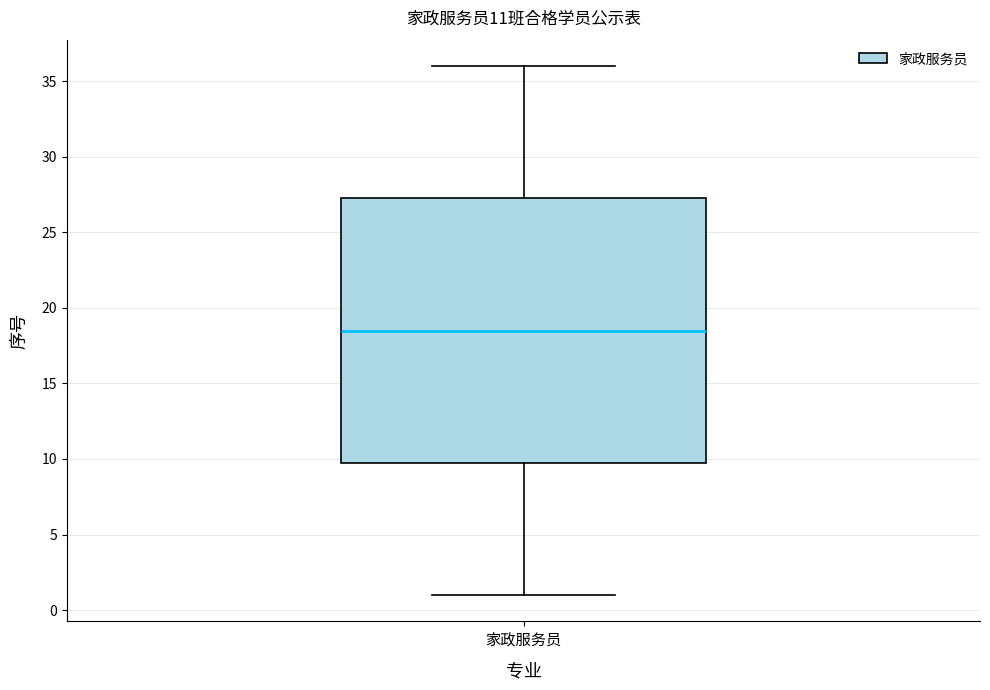

Read this box plot against the y-axis: the position of the median line, the range covered by the box, and the ends of both whiskers. The values are not printed on the chart, so give them approximately, as read against the axis.

median 18.5, box 10.0 to 27.5, whiskers 1.0 to 36.0